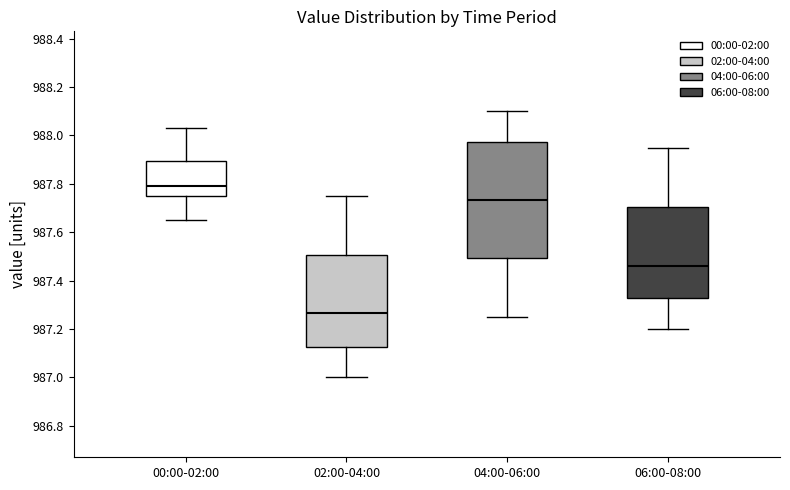

Reading left to right, transcribe this box plot: for each box, give where its median line is, the range the box spans, and where its two whiskers end, as read against the y-axis. The values are not printed on the chart, so give them approximately, as read against the axis.

00:00-02:00: median 987.80, box 987.76 to 987.90, whiskers 987.66 to 988.04
02:00-04:00: median 987.26, box 987.12 to 987.50, whiskers 987.00 to 987.76
04:00-06:00: median 987.74, box 987.50 to 987.98, whiskers 987.26 to 988.10
06:00-08:00: median 987.46, box 987.32 to 987.70, whiskers 987.20 to 987.96